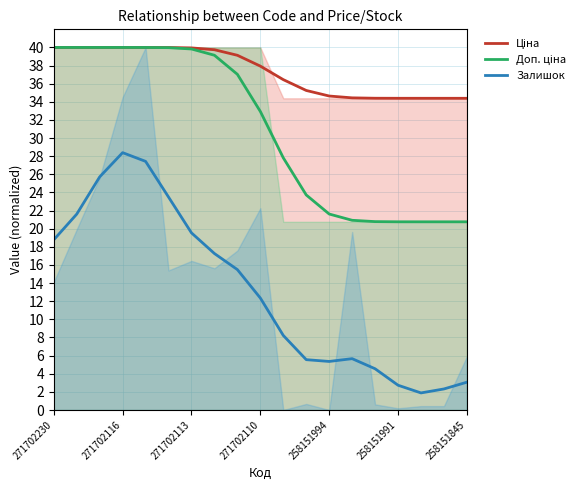

How many distinct data groups are displayed?

3